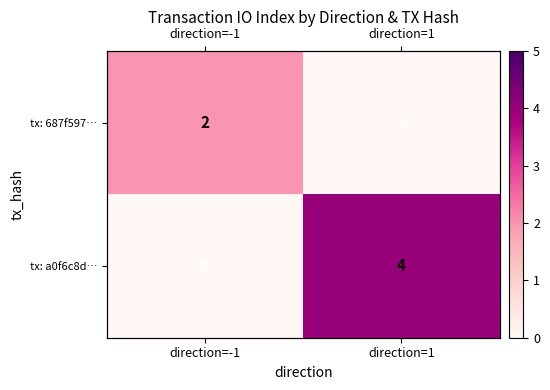

At which label is tx: 687f597… closest to 1?

direction=-1